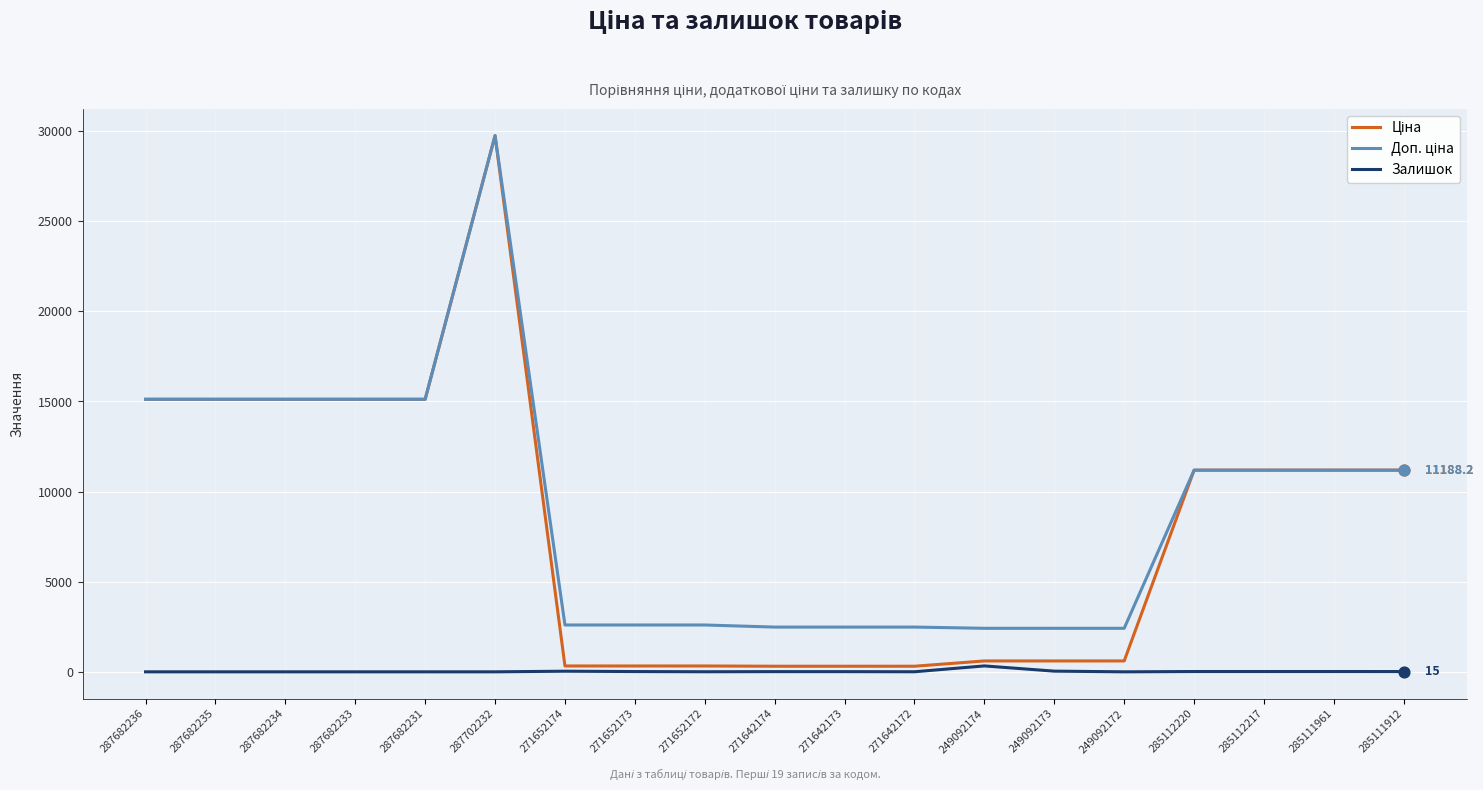

What is the total value across all series at 287682231?

30240.0